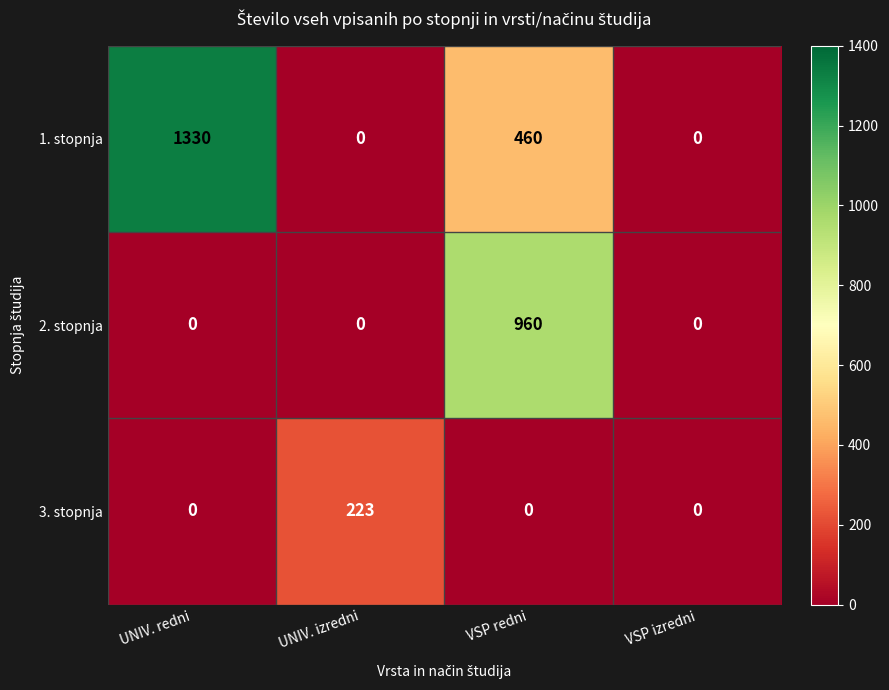

Rank the series by their maximum value, from lowest to highest.

3. stopnja, 2. stopnja, 1. stopnja